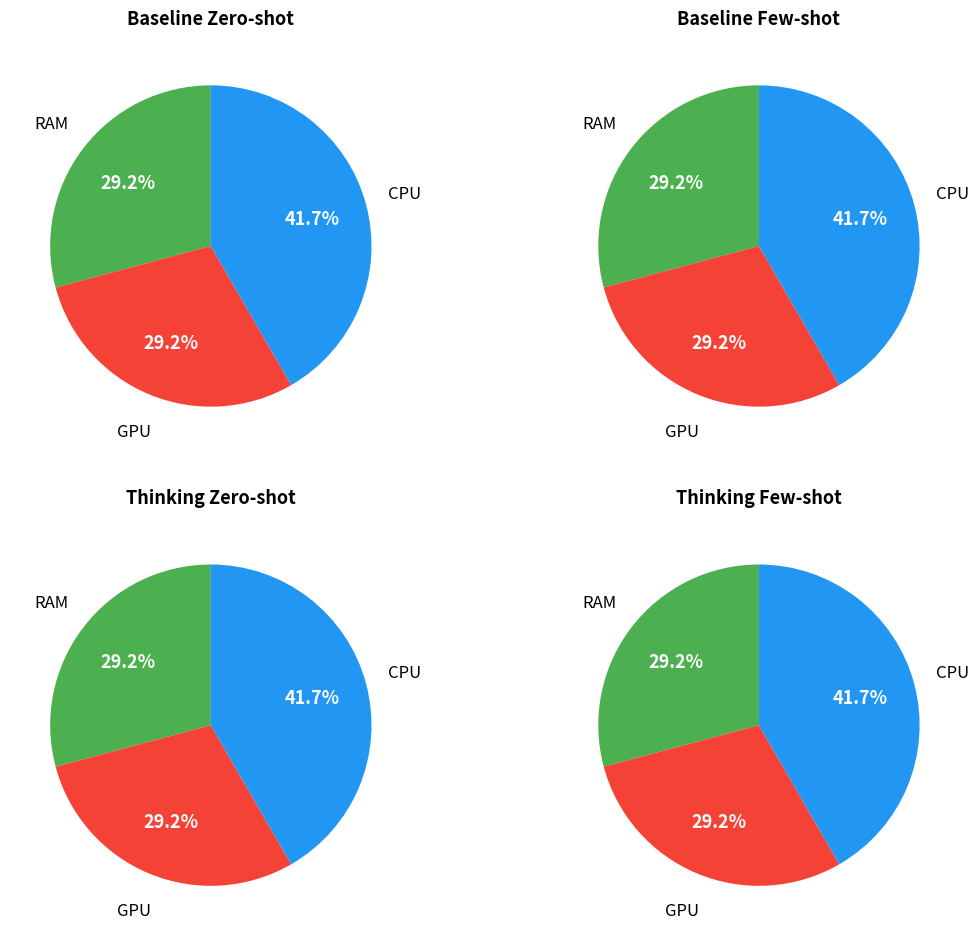

Is it true that 4 is 16% of the pie?

True